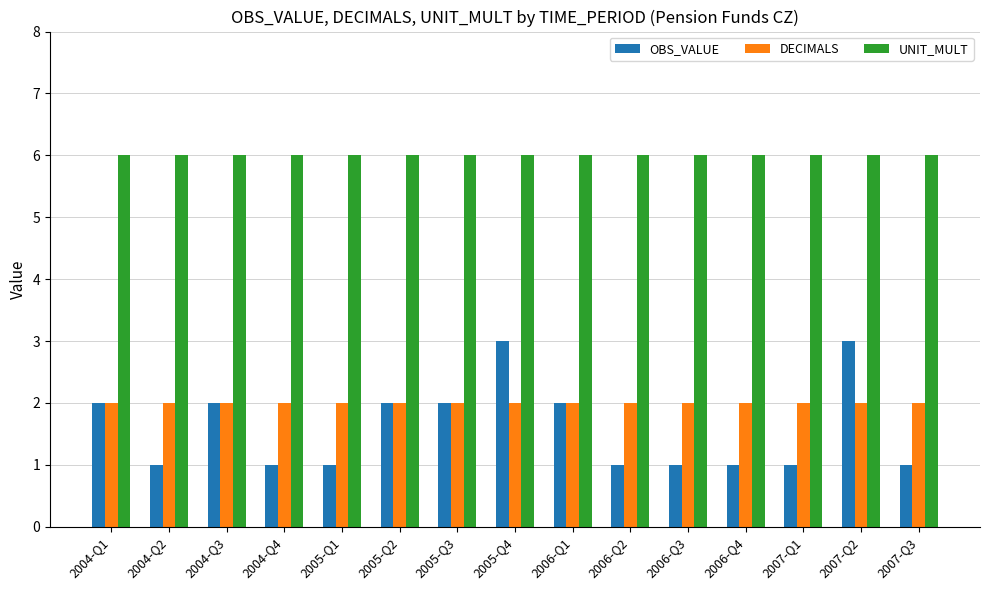

What is the average value of the OBS_VALUE series?

2